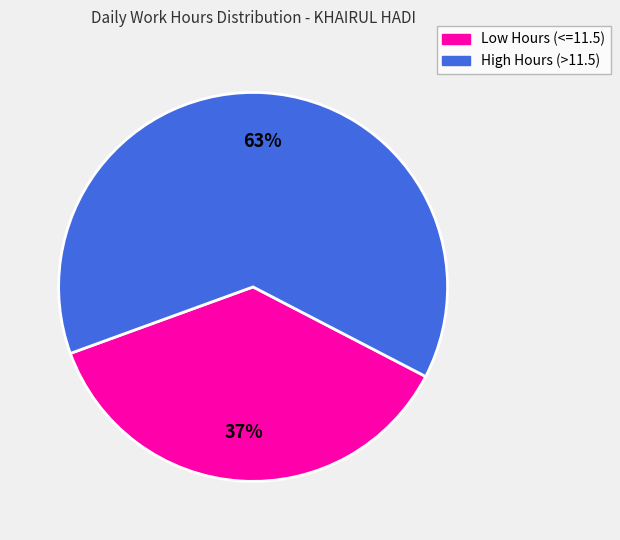

To the nearest percent, what is the average slice percentage?

50%